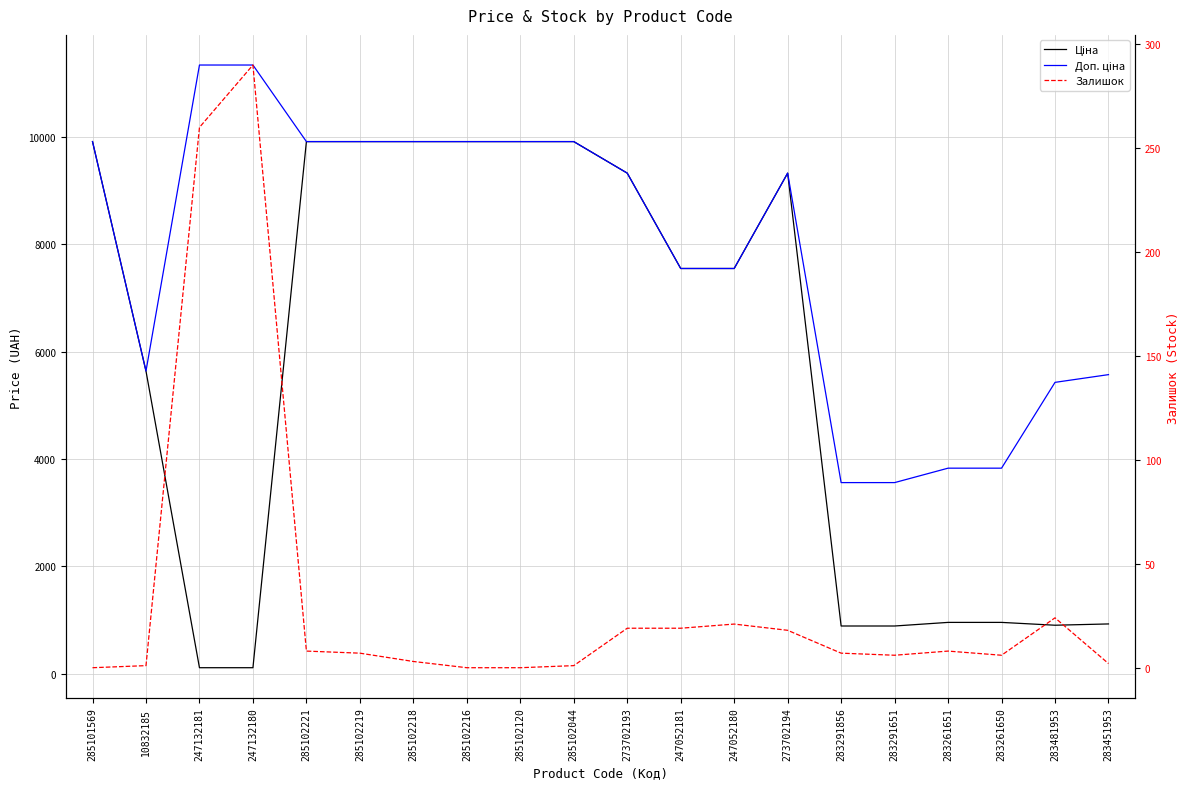

What is the label of the 20th point from the left?

283451953